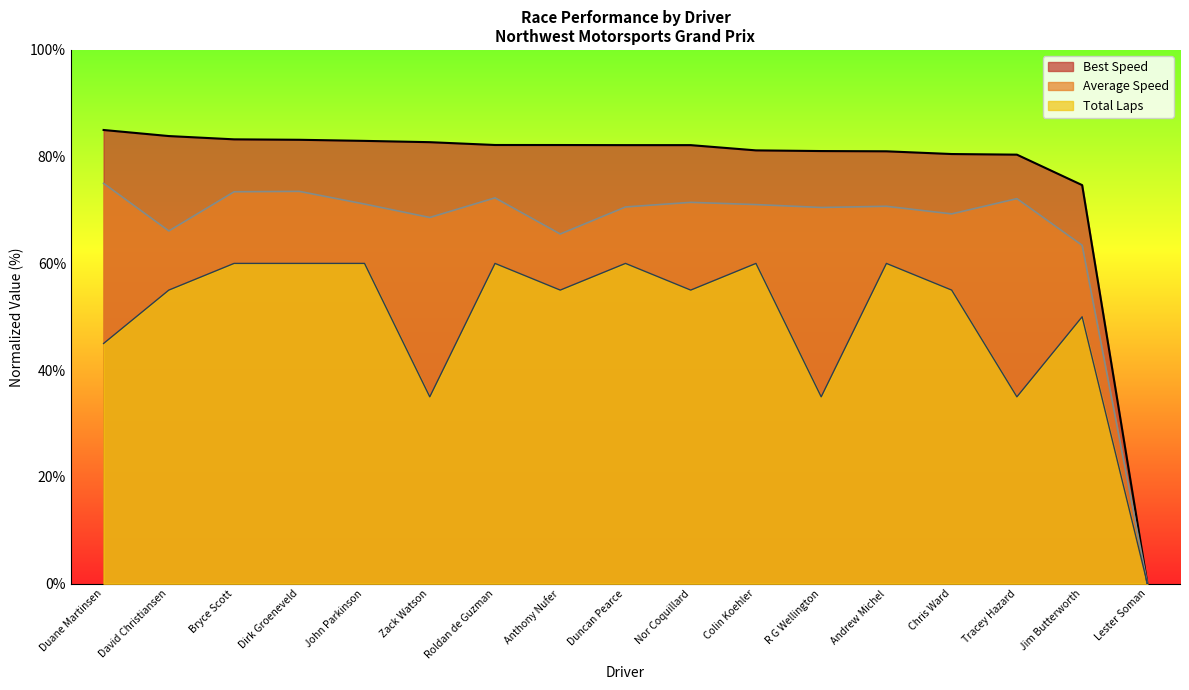

Reading right to left, transcribe all the data shown in this chart.

Total Laps: Lester Soman=0.0	Jim Butterworth=50.0	Tracey Hazard=35.0	Chris Ward=55.0	Andrew Michel=60.0	R G Wellington=35.0	Colin Koehler=60.0	Nor Coquillard=55.0	Duncan Pearce=60.0	Anthony Nufer=55.0	Roldan de Guzman=60.0	Zack Watson=35.0	John Parkinson=60.0	Dirk Groeneveld=60.0	Bryce Scott=60.0	David Christiansen=55.0	Duane Martinsen=45.0
Best Speed: Lester Soman=0.0	Jim Butterworth=74.7	Tracey Hazard=80.4	Chris Ward=80.5	Andrew Michel=81.0	R G Wellington=81.1	Colin Koehler=81.2	Nor Coquillard=82.2	Duncan Pearce=82.2	Anthony Nufer=82.2	Roldan de Guzman=82.2	Zack Watson=82.7	John Parkinson=83.0	Dirk Groeneveld=83.2	Bryce Scott=83.2	David Christiansen=83.9	Duane Martinsen=85.0
Average Speed: Lester Soman=0.0	Jim Butterworth=63.4	Tracey Hazard=72.1	Chris Ward=69.3	Andrew Michel=70.7	R G Wellington=70.5	Colin Koehler=71.0	Nor Coquillard=71.4	Duncan Pearce=70.6	Anthony Nufer=65.5	Roldan de Guzman=72.3	Zack Watson=68.6	John Parkinson=71.1	Dirk Groeneveld=73.5	Bryce Scott=73.4	David Christiansen=66.1	Duane Martinsen=75.0